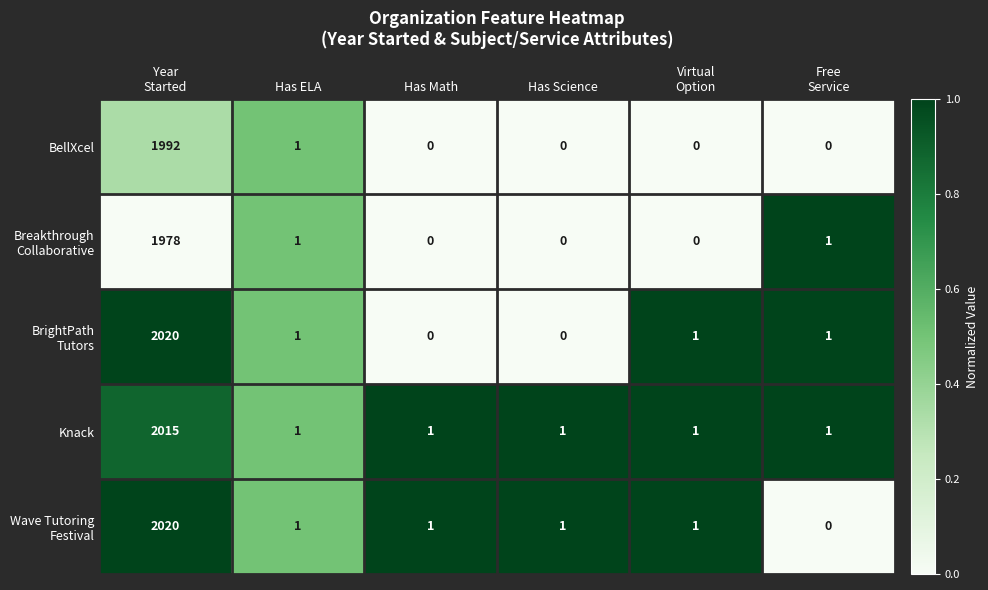

True or false: BellXcel has a value of 1373 at Has Science.

False